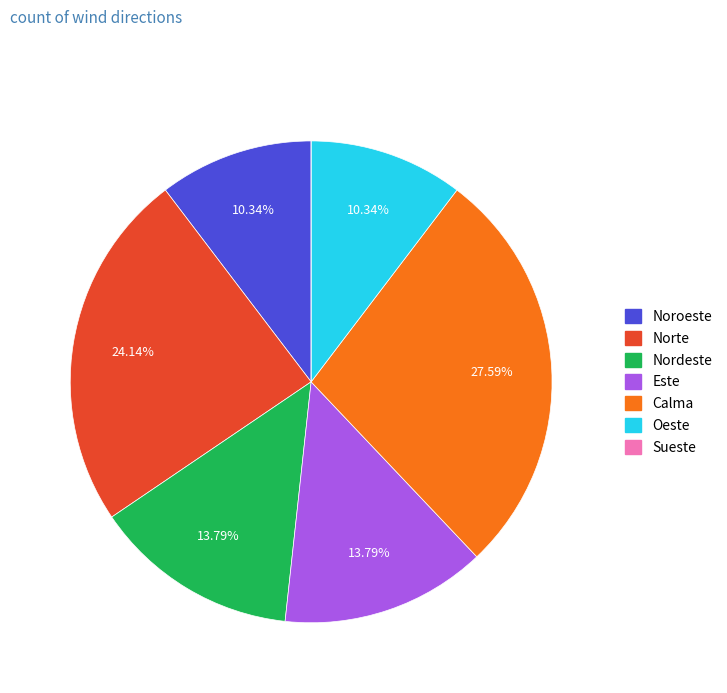

True or false: Noroeste accounts for 20% of the total.

False